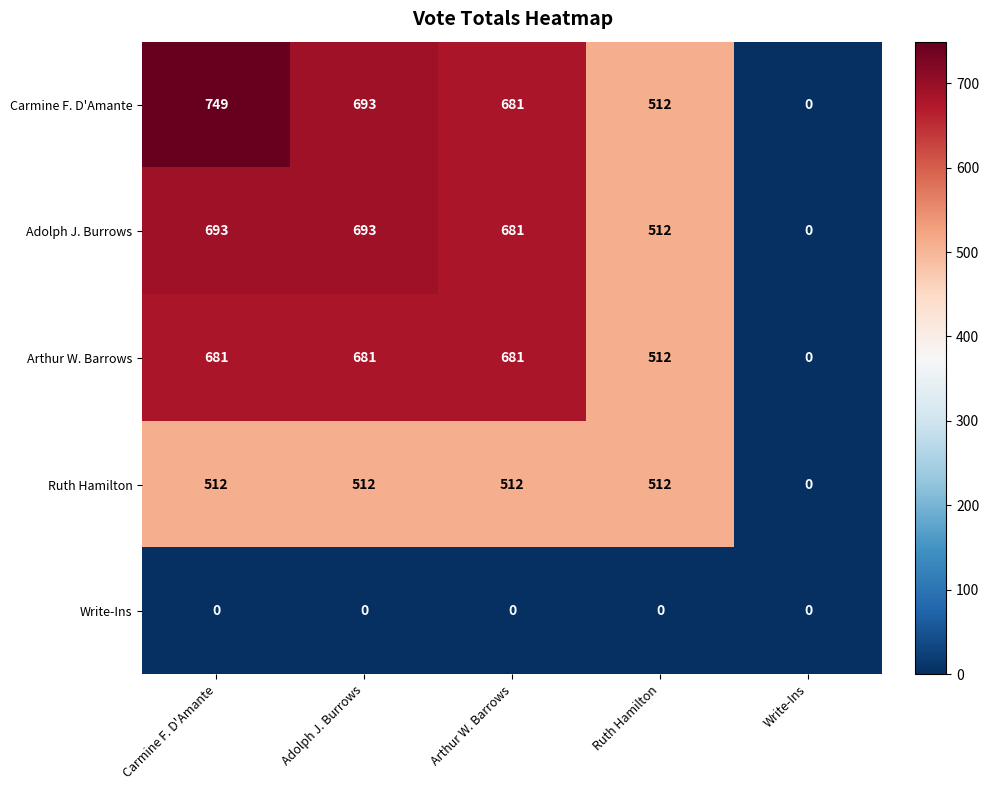

What is the difference between the maximum and minimum values in the Ruth Hamilton series?

512